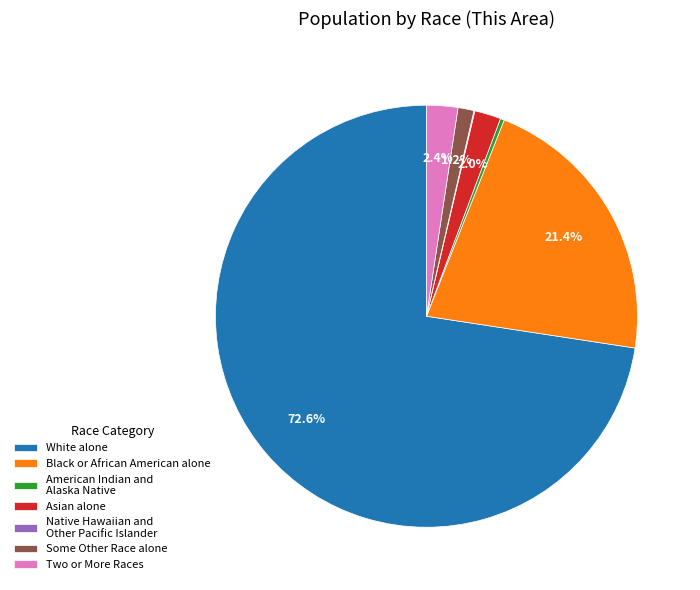

Which slice represents more than half of the pie?

White alone